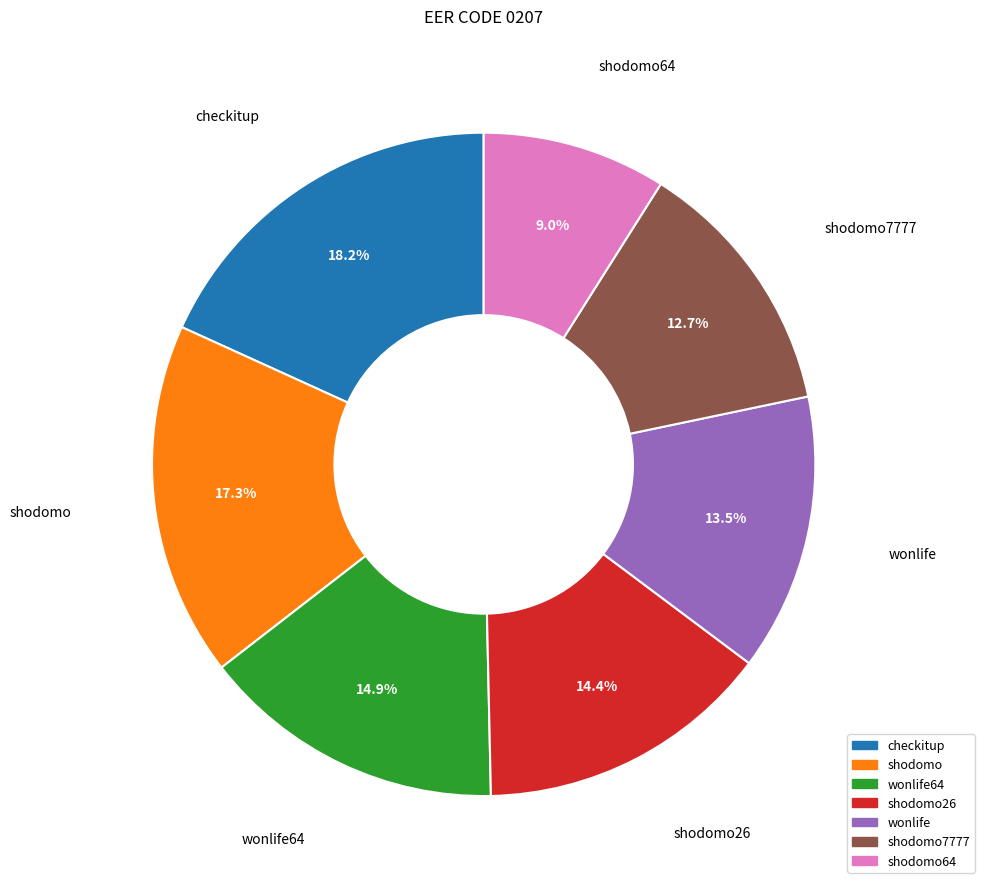

Which has a higher value, checkitup or wonlife?

checkitup